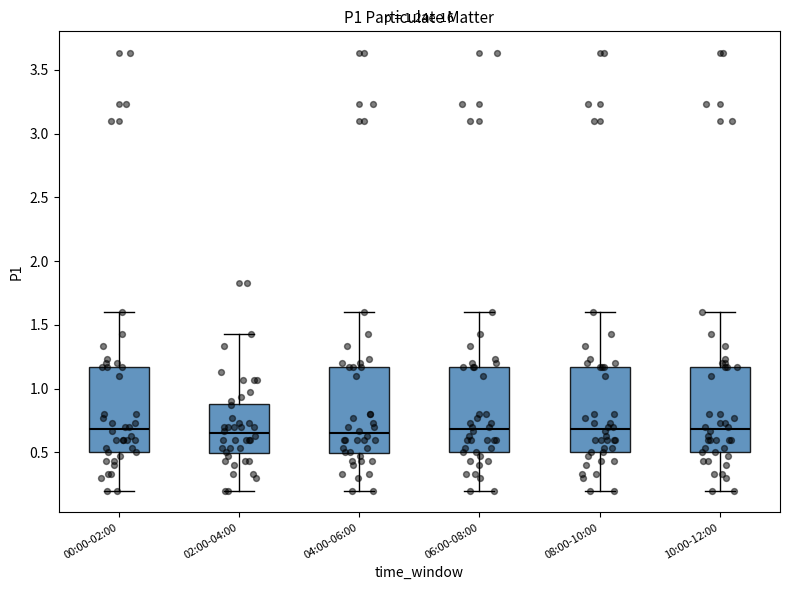

Reading left to right, transcribe this box plot: for each box, give where its median line is, the range the box spans, and where its two whiskers end, as read against the y-axis. The values are not printed on the chart, so give them approximately, as read against the axis.

00:00-02:00: median 0.70, box 0.50 to 1.15, whiskers 0.20 to 1.60
02:00-04:00: median 0.65, box 0.50 to 0.90, whiskers 0.20 to 1.45
04:00-06:00: median 0.65, box 0.50 to 1.15, whiskers 0.20 to 1.60
06:00-08:00: median 0.70, box 0.50 to 1.15, whiskers 0.20 to 1.60
08:00-10:00: median 0.70, box 0.50 to 1.15, whiskers 0.20 to 1.60
10:00-12:00: median 0.70, box 0.50 to 1.15, whiskers 0.20 to 1.60